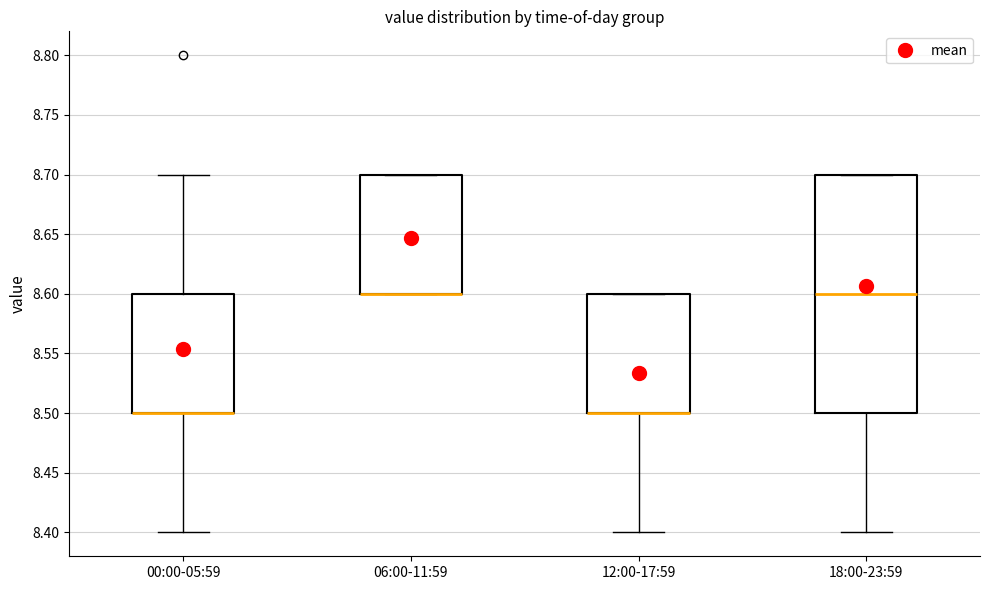

Reading left to right, read every box against the y-axis: the position of its median line, the range the box covers, and the ends of its whiskers. The values are not printed on the chart, so give them approximately, as read against the axis.

00:00-05:59: median 8.5 (drawn on the box's lower edge), box 8.5 to 8.6, whiskers 8.4 to 8.7
06:00-11:59: median 8.6 (drawn on the box's lower edge), box 8.6 to 8.7, whiskers 8.6 to 8.7
12:00-17:59: median 8.5 (drawn on the box's lower edge), box 8.5 to 8.6, whiskers 8.4 to 8.6
18:00-23:59: median 8.6, box 8.5 to 8.7, whiskers 8.4 to 8.7